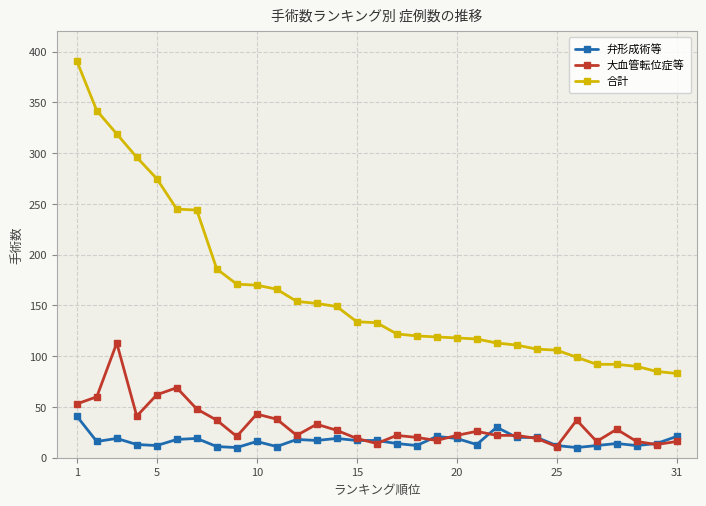

Which series has the largest range (max minus min)?

合計